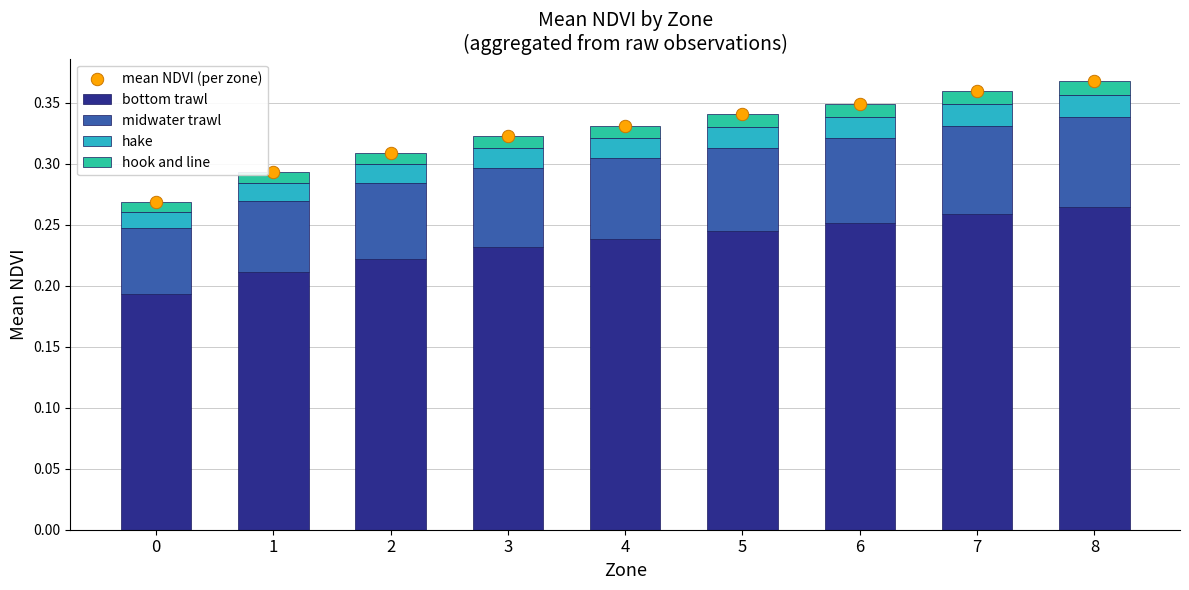

Which series has the largest total across all categories?

mean NDVI (per zone)